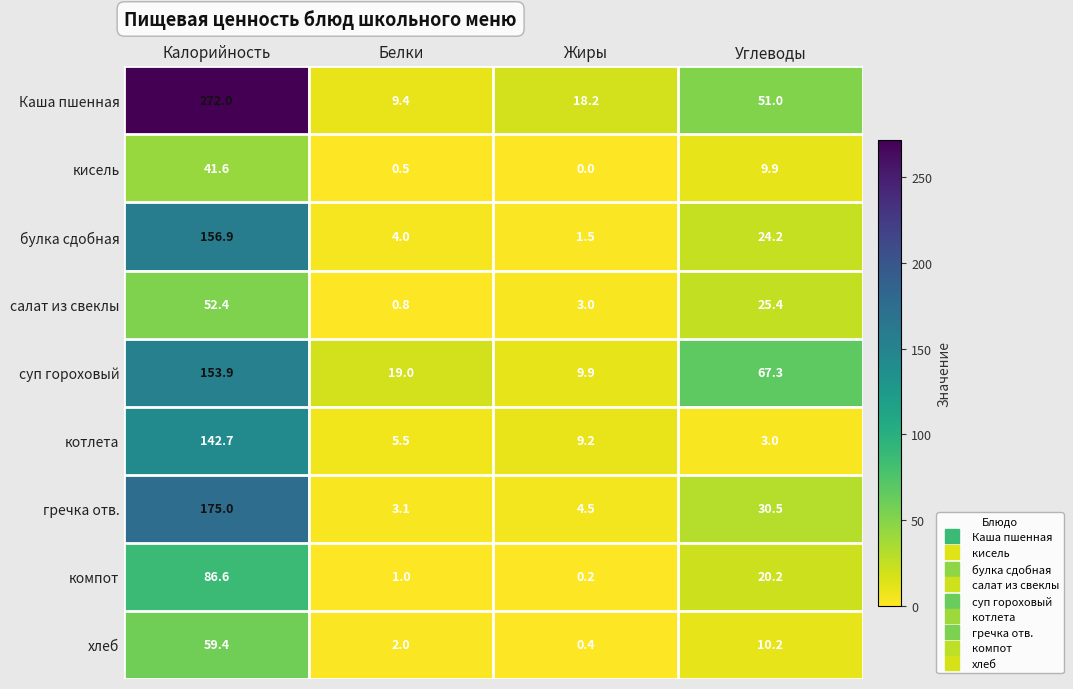

At which category is the sum across all series the highest?

Калорийность